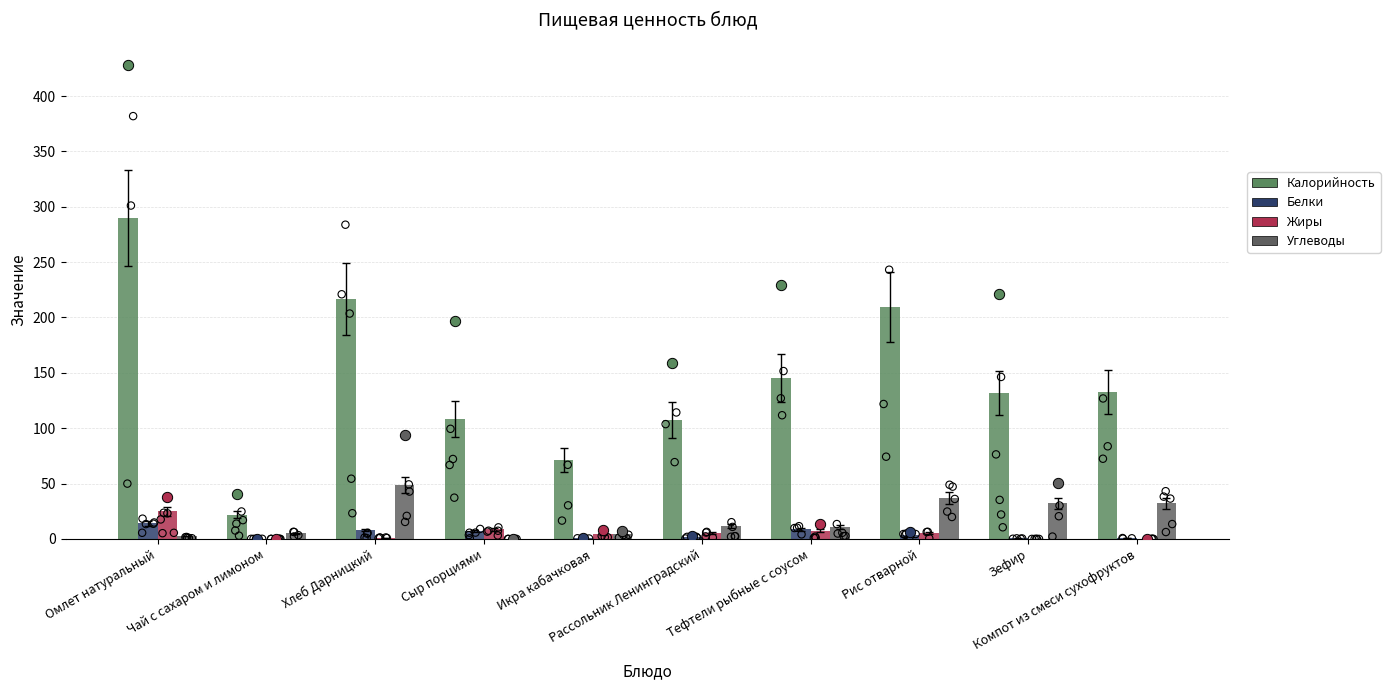

Which series has the widest spread of Y values?

Калорийность